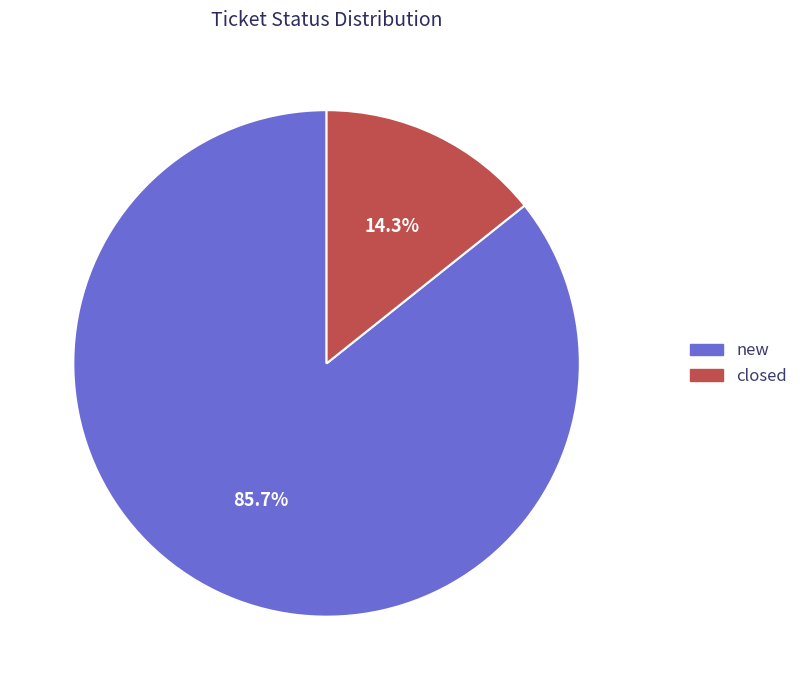

Combined, do new and closed account for over 50%?

Yes